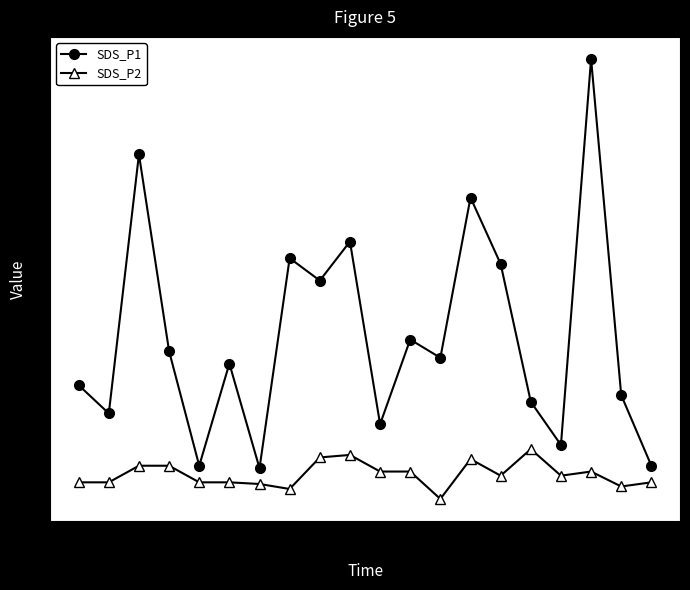

True or false: SDS_P2 has more than 0 interior local peaks.

True